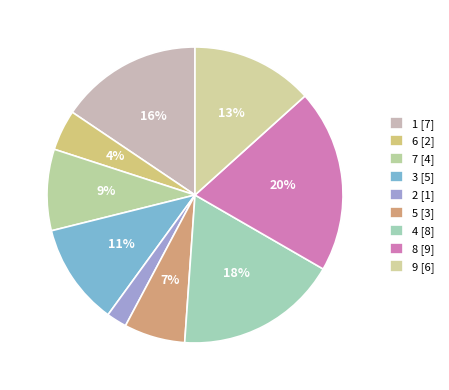

What percentage is the 1 slice, to the nearest percent?

16%